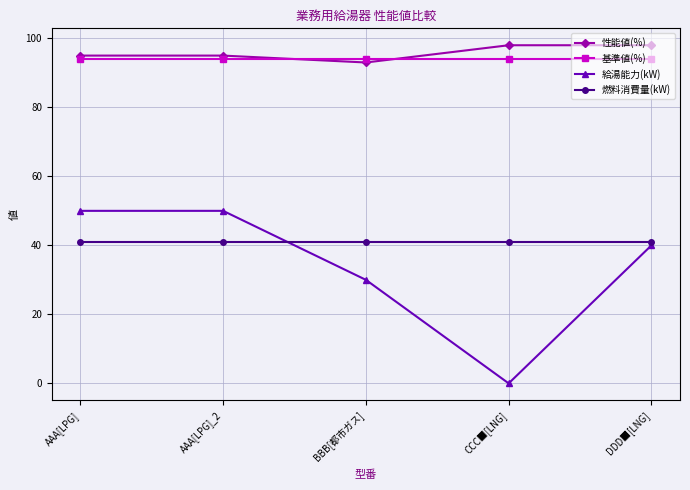

Is this an area chart (filled region under the line)?

No